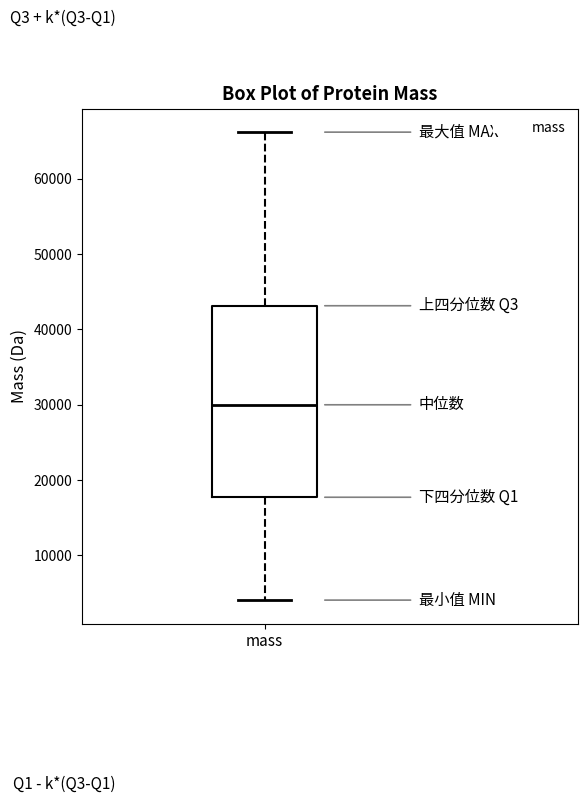

Where is the upper edge of the box for mass on the y-axis? The values are not printed on the chart, so give them approximately, as read against the axis.

43000